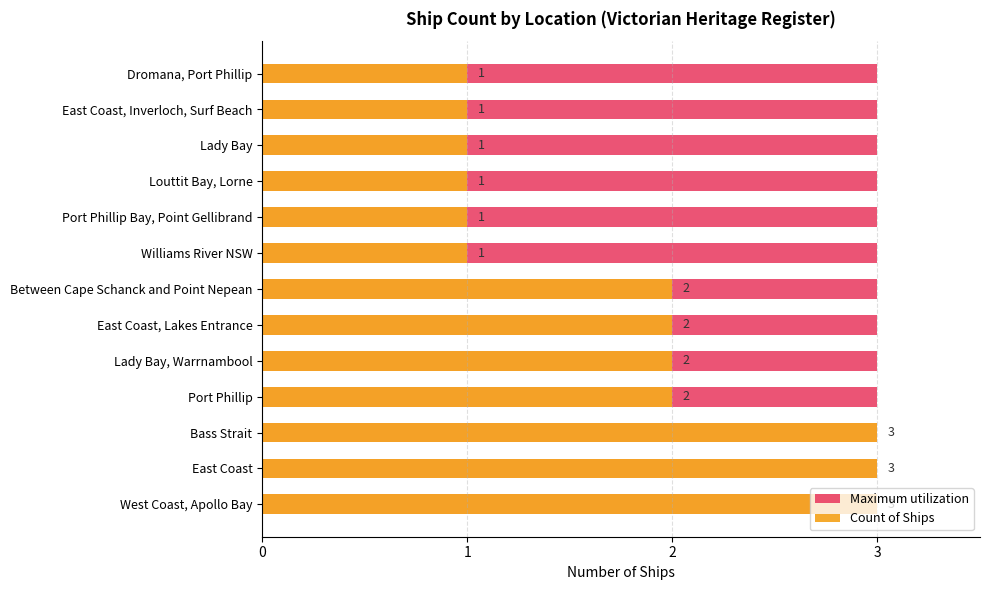

Is the value of Count of Ships at 3 greater than the value of Maximum utilization at 9?

Yes